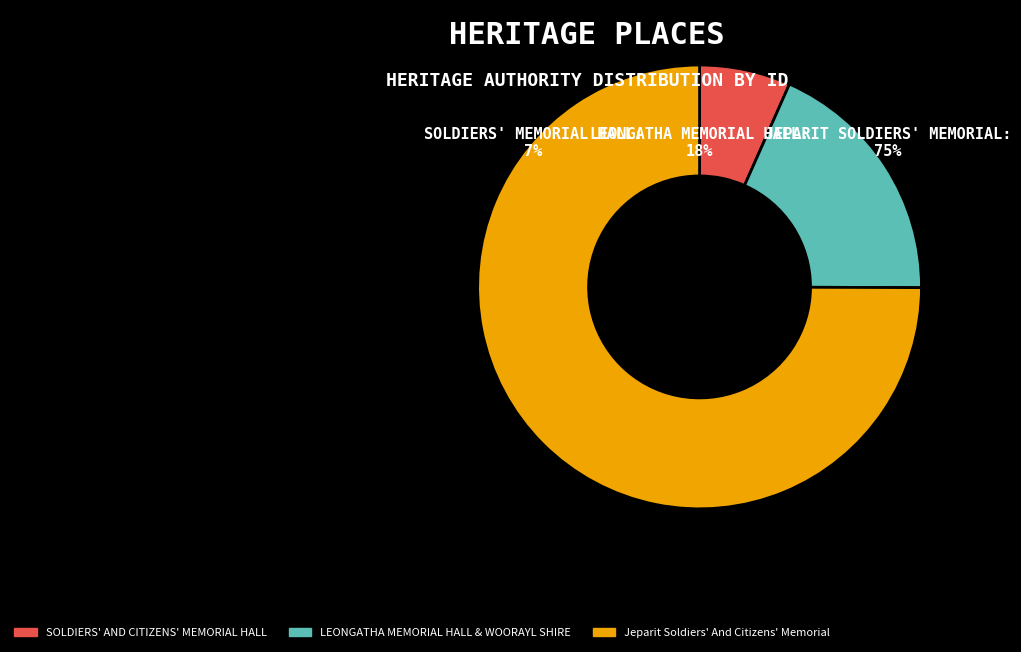

What portion of the pie excludes Jeparit Soldiers' And Citizens' Memorial?

25.0%